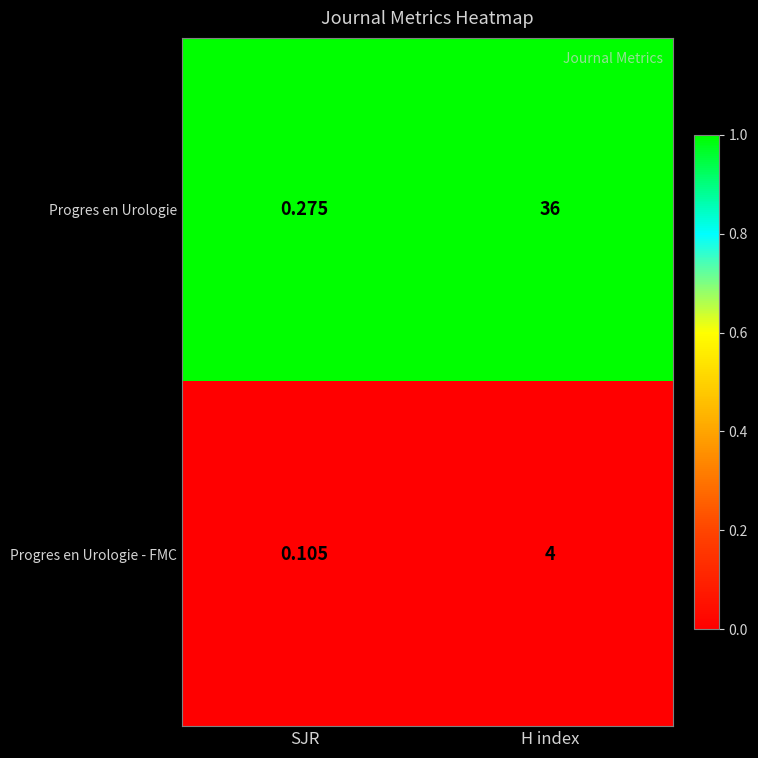

What is the spread (max minus min) of values at SJR?

0.2